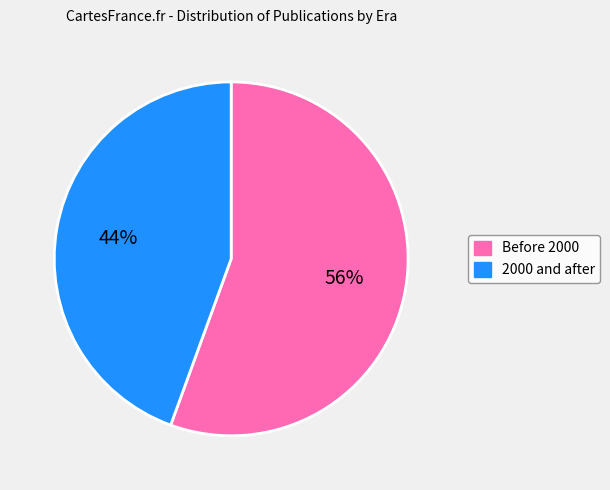

Is there any slice that represents more than half of the pie?

Yes